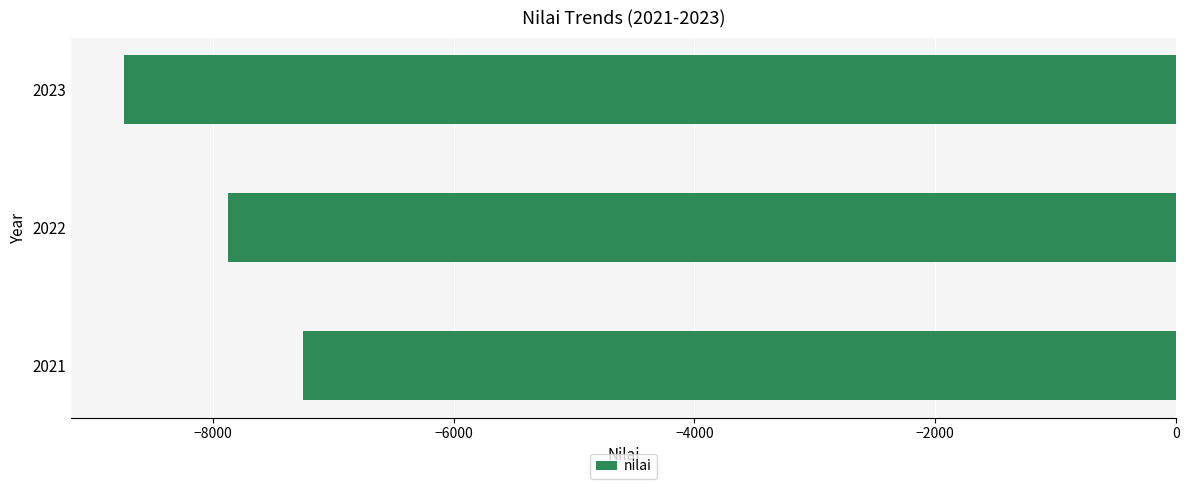

Rank the categories by value from lowest to highest.

2023, 2022, 2021